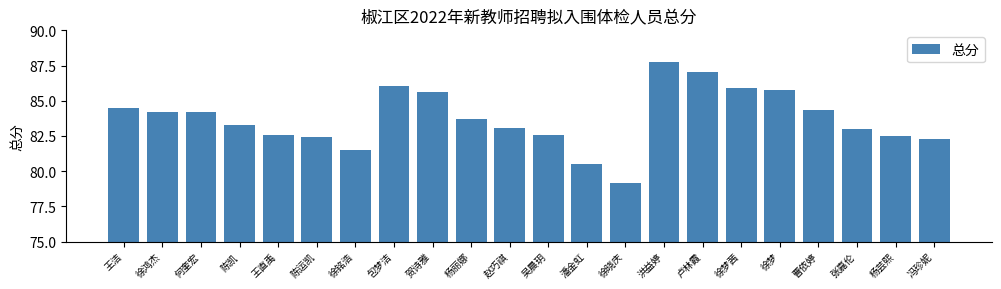

Approximately how many times larger is the value at 杨芸熙 compared to 陈凯?

1.0